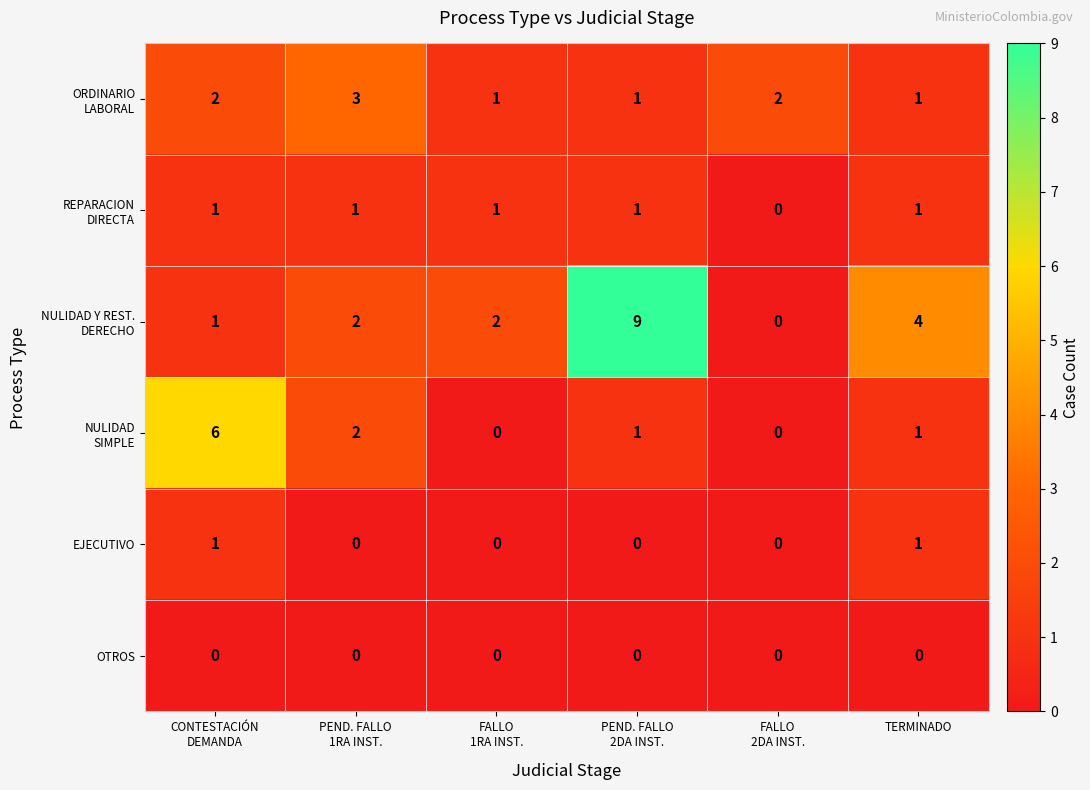

Count the number of data series in this chart.

6